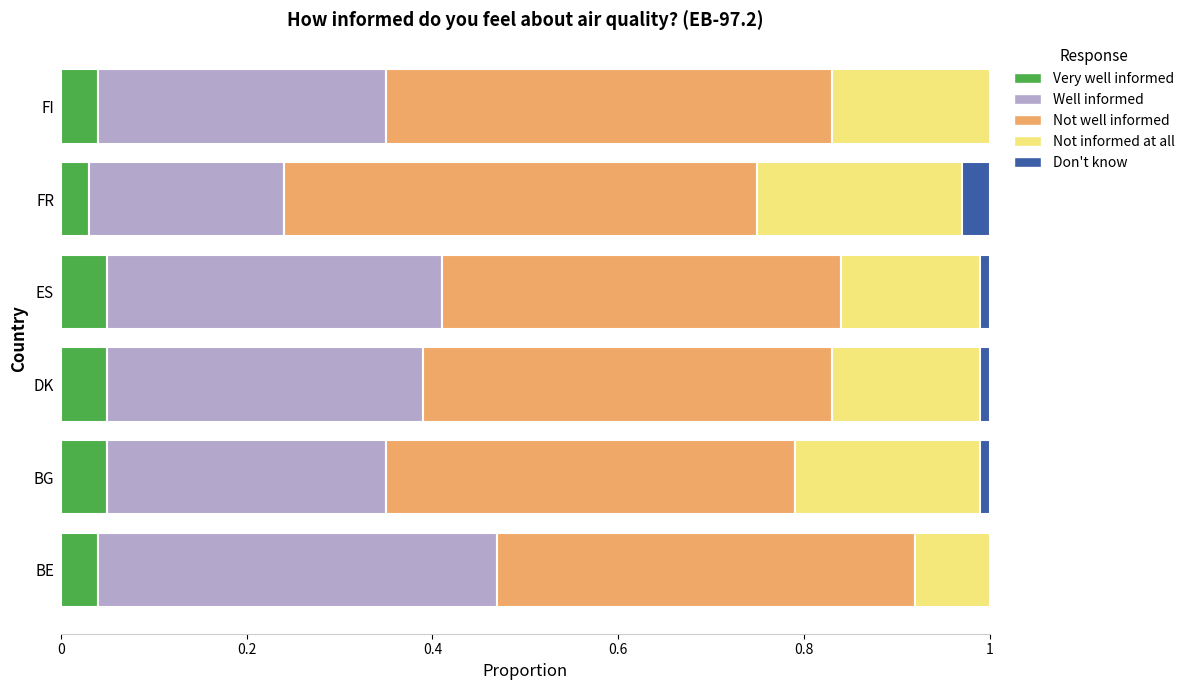

What is the total value across all series at FR?

1.0